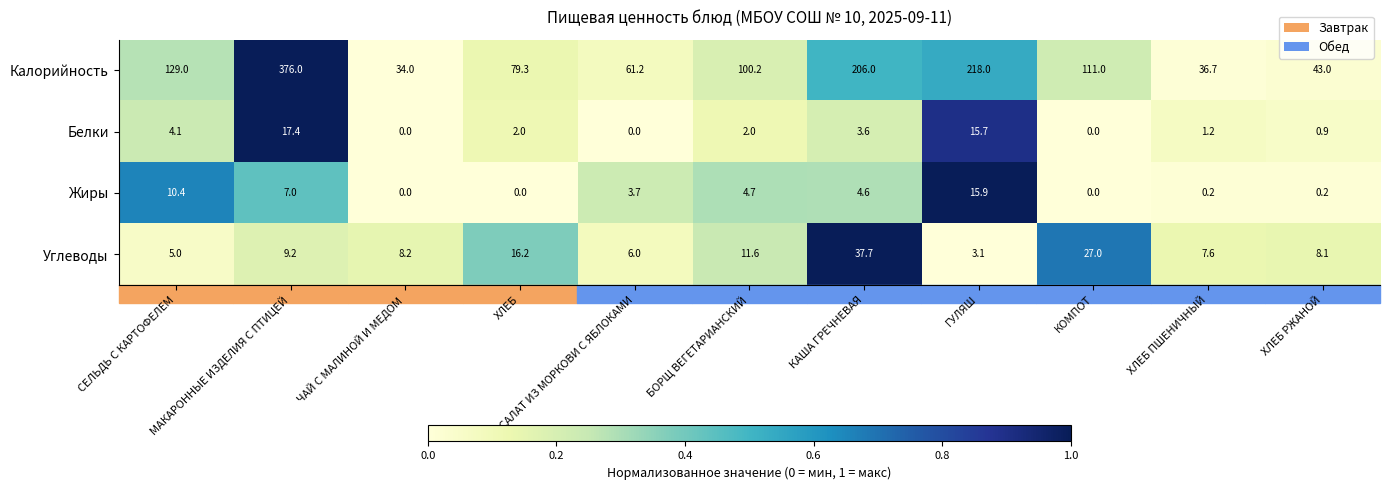

What is the average value of the Калорийность series?

126.8